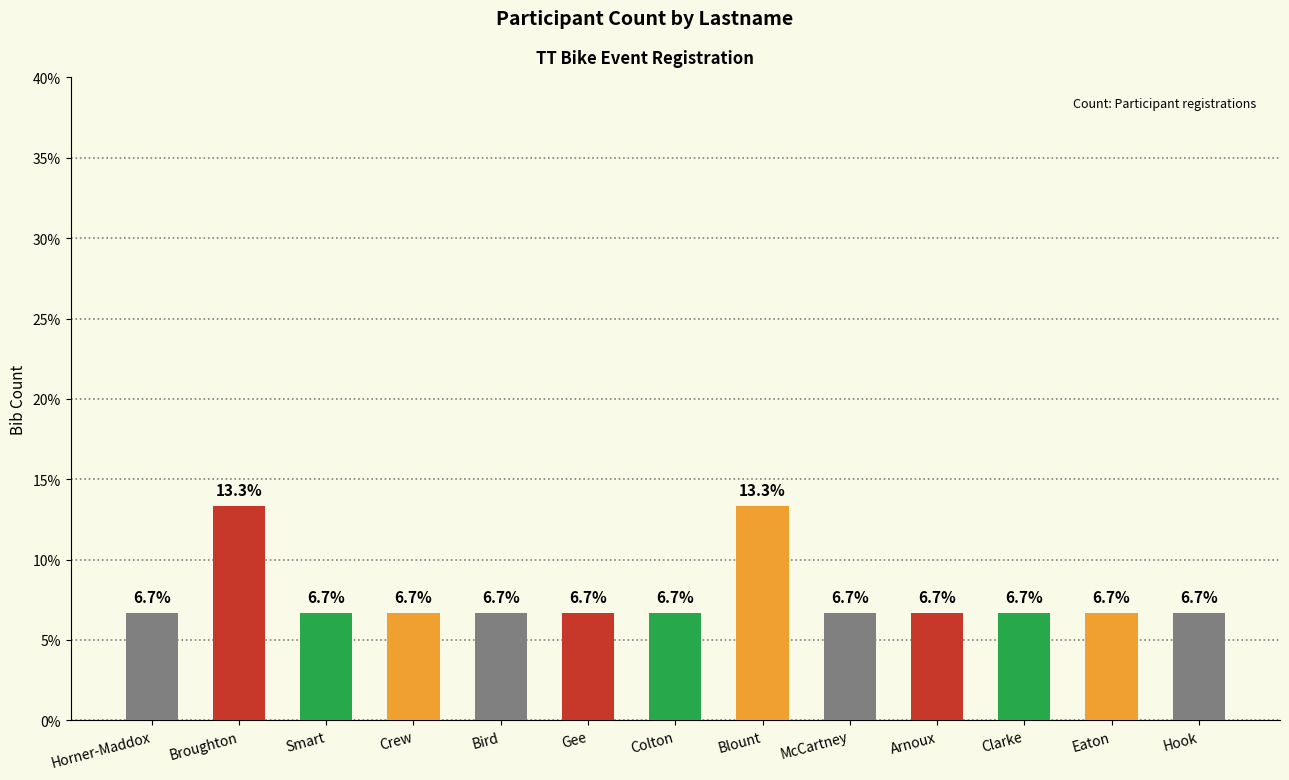

Reading left to right, transcribe all the data shown in this chart.

Horner-Maddox=6.7	Broughton=13.3	Smart=6.7	Crew=6.7	Bird=6.7	Gee=6.7	Colton=6.7	Blount=13.3	McCartney=6.7	Arnoux=6.7	Clarke=6.7	Eaton=6.7	Hook=6.7